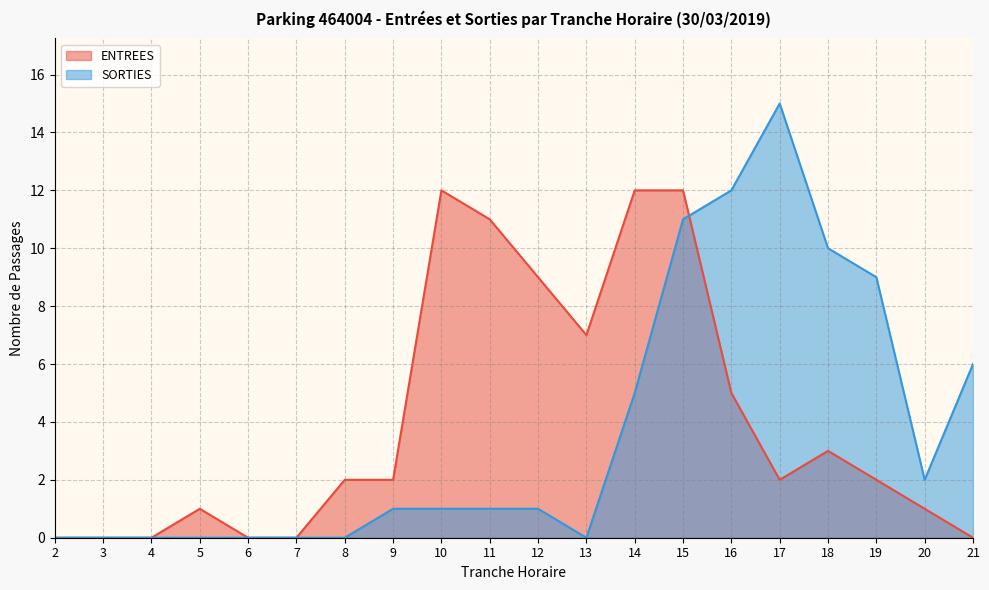

What is the value of the ENTREES point at the 14th from the left?

12